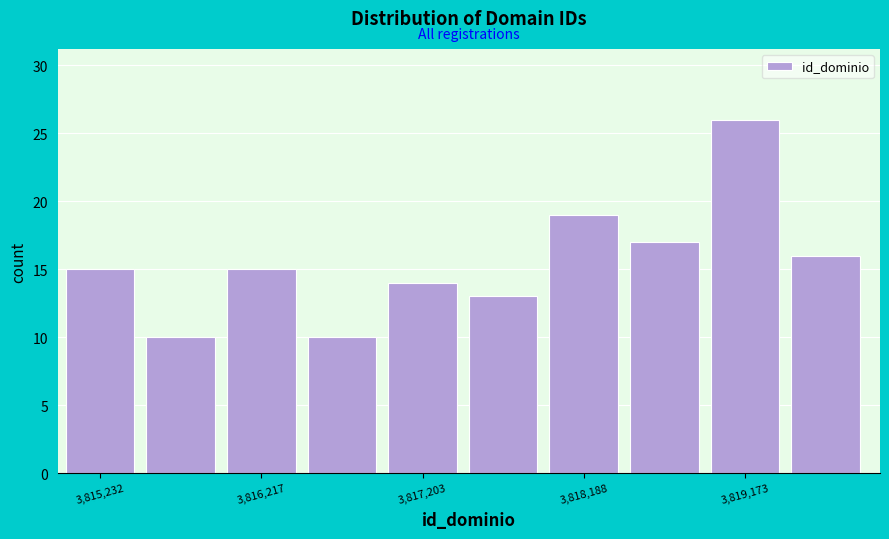

Reading left to right, transcribe this chart: for each bar, give the range it covers on the x-axis and its height. Neither the bar edges nor the heights are printed on the chart, so give them approximately, as read against the axes.

3815000 to 3815500: 15
3815500 to 3816000: 10
3816000 to 3816500: 15
3816500 to 3817000: 10
3817000 to 3817500: 14
3817500 to 3818000: 13
3818000 to 3818500: 19
3818500 to 3819000: 17
3819000 to 3819500: 26
3819500 to 3820000: 16